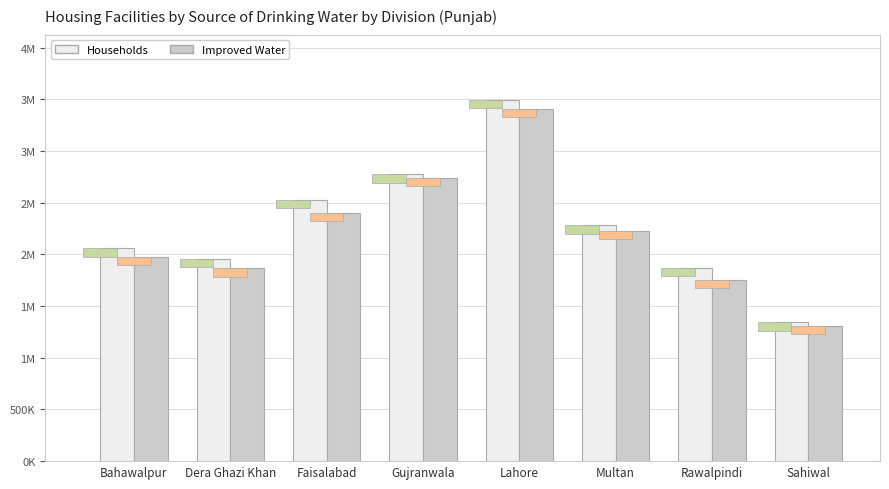

What is the value of the Improved Water bar at the 8th from the left?

1308063